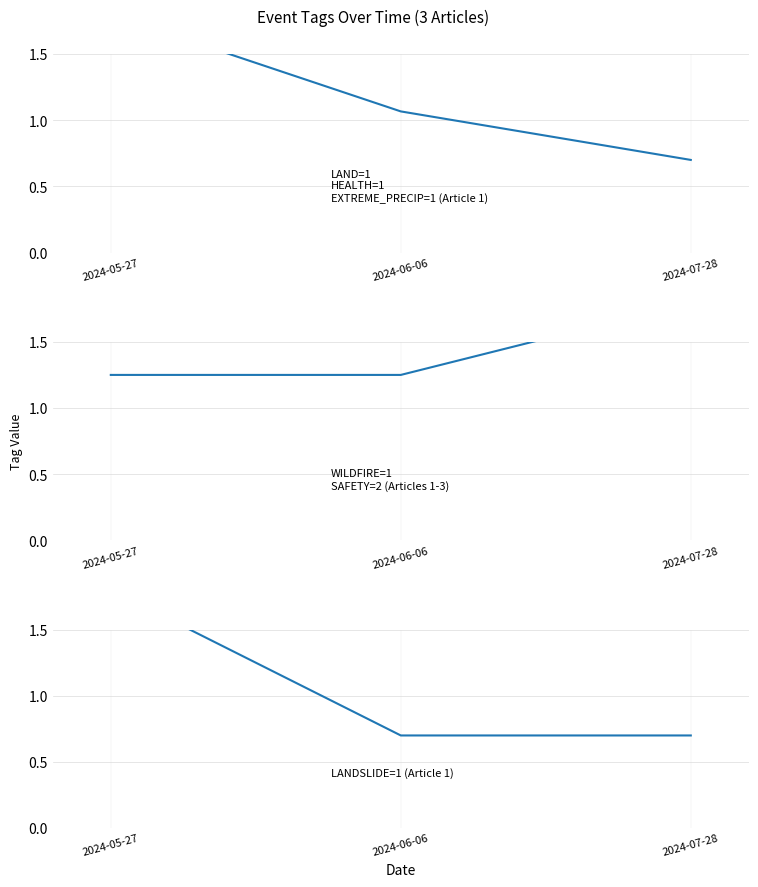

Reading left to right, what are all the values shown in this chart?

LAND, HEALTH, EXTREME_PRECIP: 1.8	1.1	0.7
WILDFIRE, SAFETY: 1.2	1.2	1.8
LANDSLIDE: 1.8	0.7	0.7